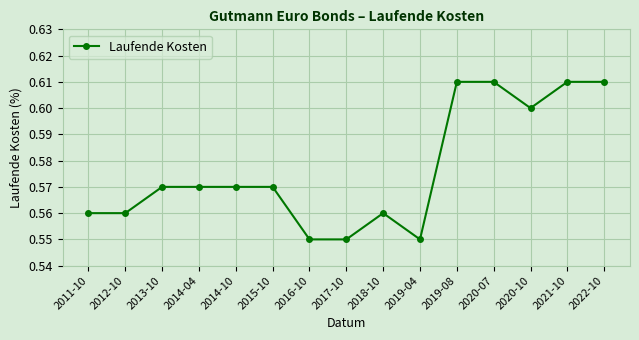

True or false: the data shows 0.8 at 2015-10.

False